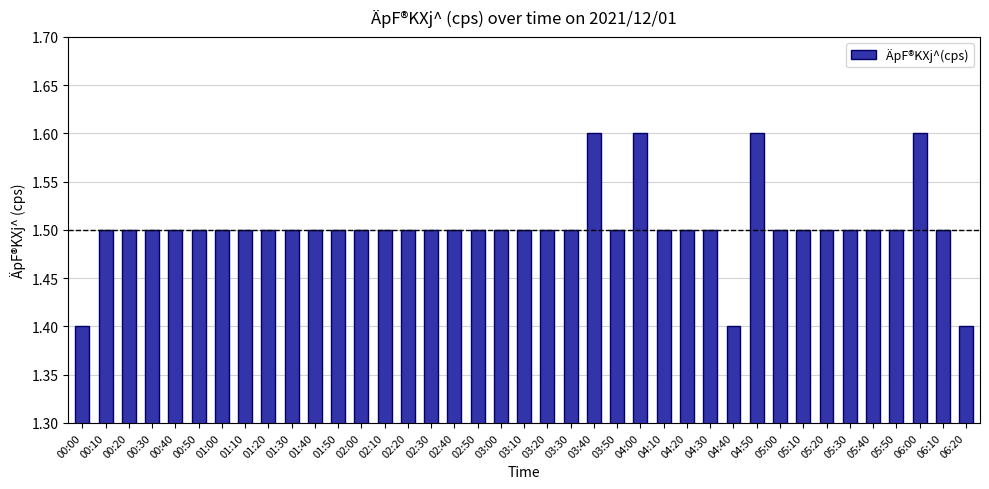

What value does the data have at 03:40?

1.6